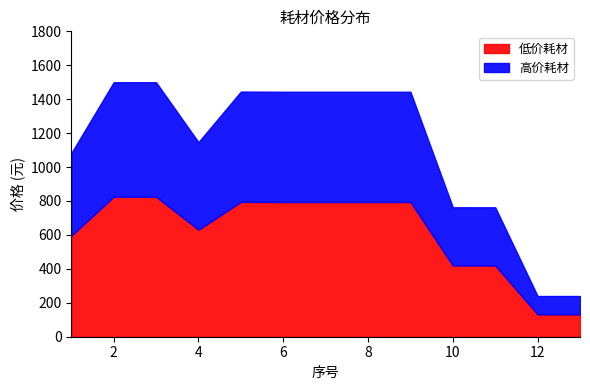

Reading left to right, what are all the values shown in this chart?

1=1082	2=1500	3=1500	4=1147	5=1445	6=1444	7=1444	8=1444	9=1444	10=763	11=763	12=240	13=240